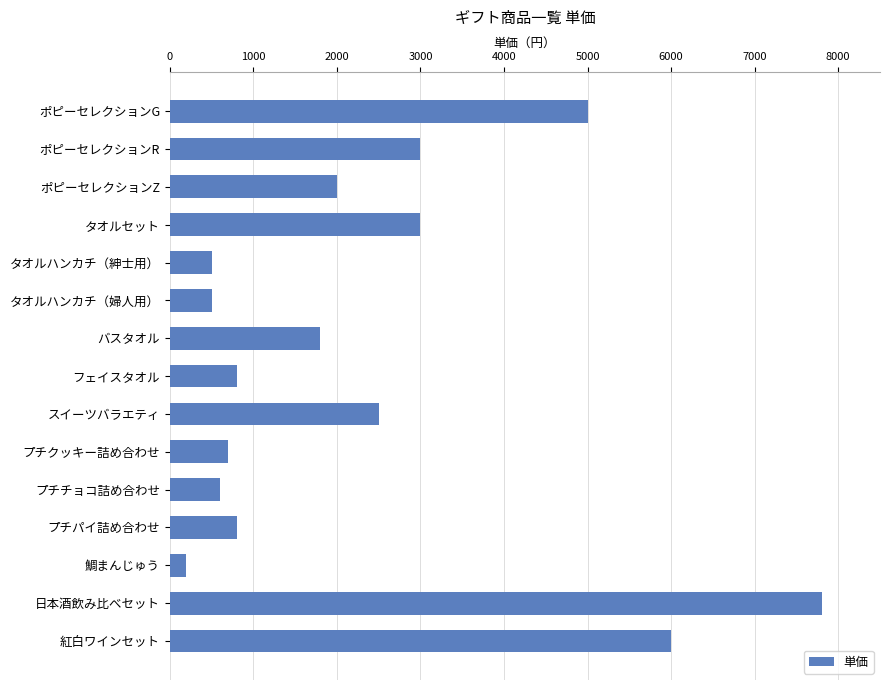

What is the change in value from ポピーセレクションZ to プチチョコ詰め合わせ?

-1400